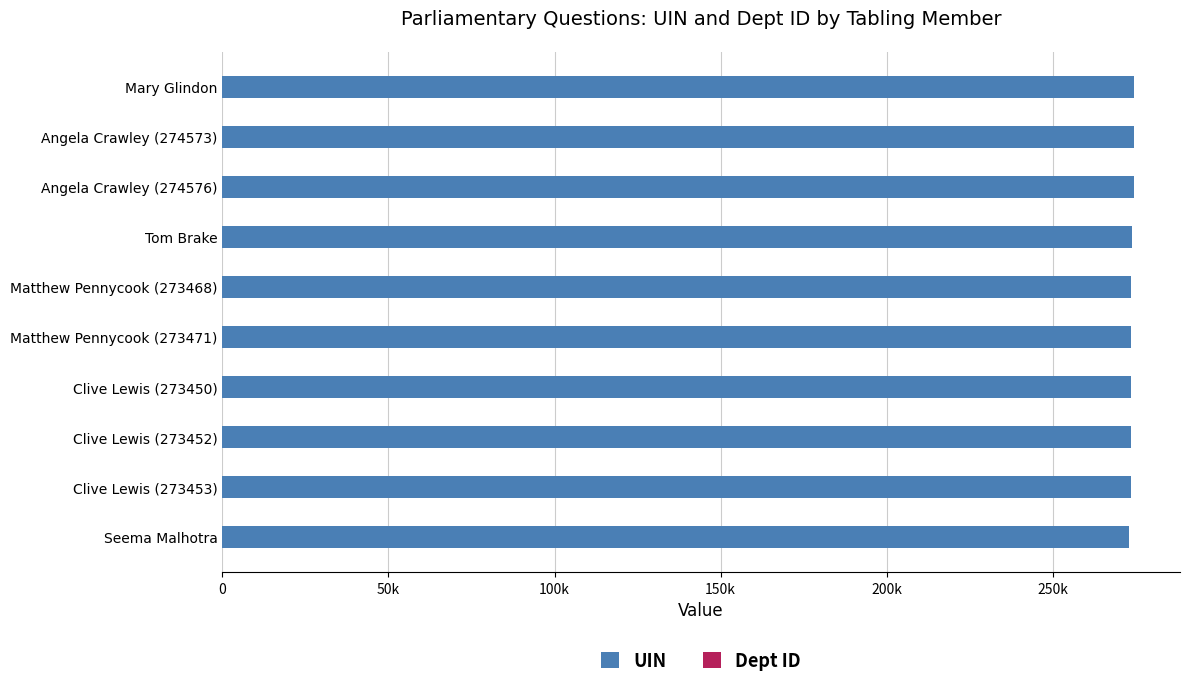

How many groups of bars are there?

10